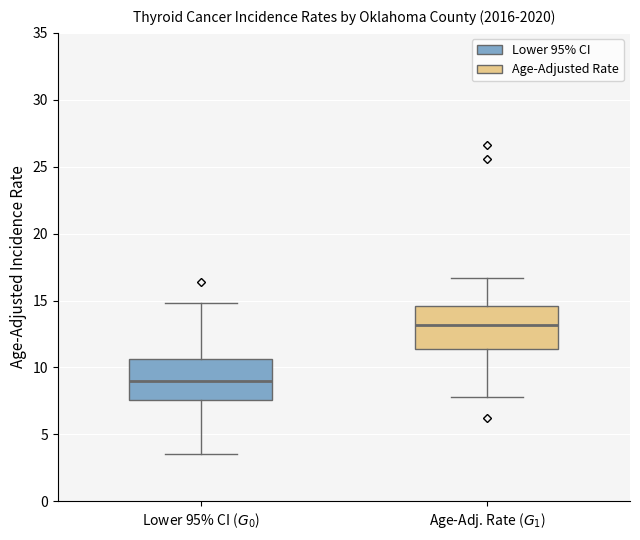

Where does the upper whisker of the box for Lower 95% CI ($G_0$) end on the y-axis? The values are not printed on the chart, so give them approximately, as read against the axis.

15.0